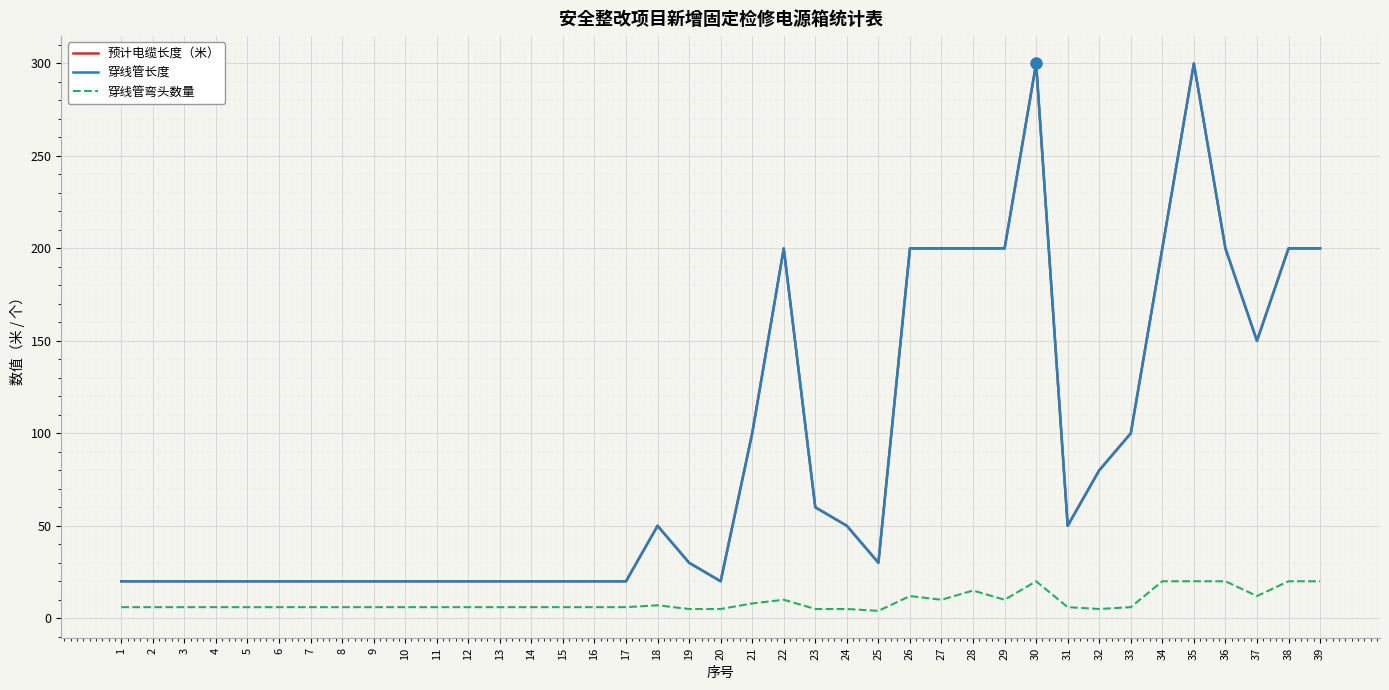

Does the chart have visible grid lines?

Yes